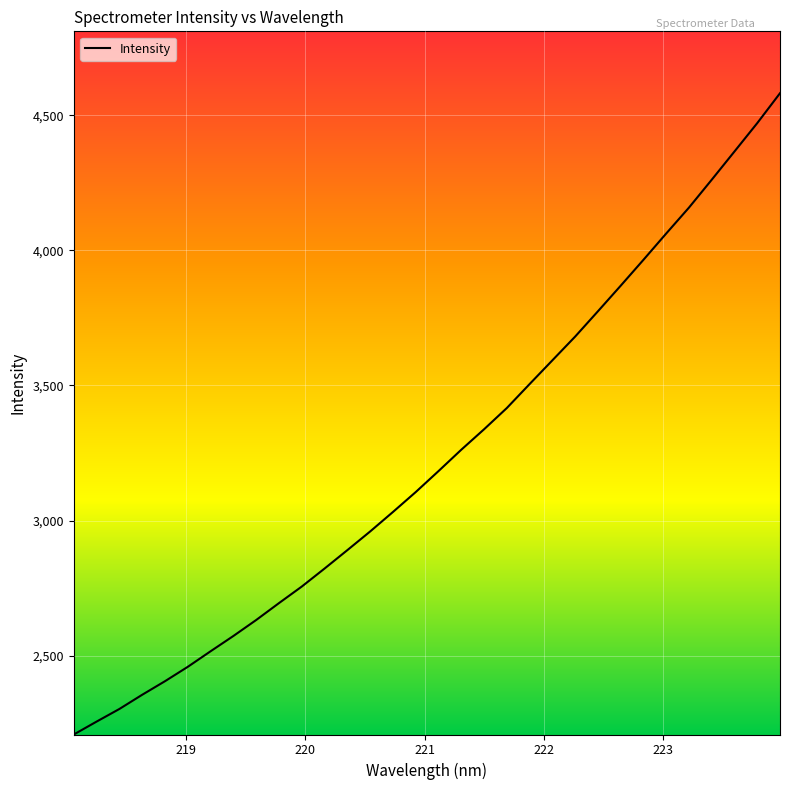

What is the minimum value shown in the chart?

2207.9